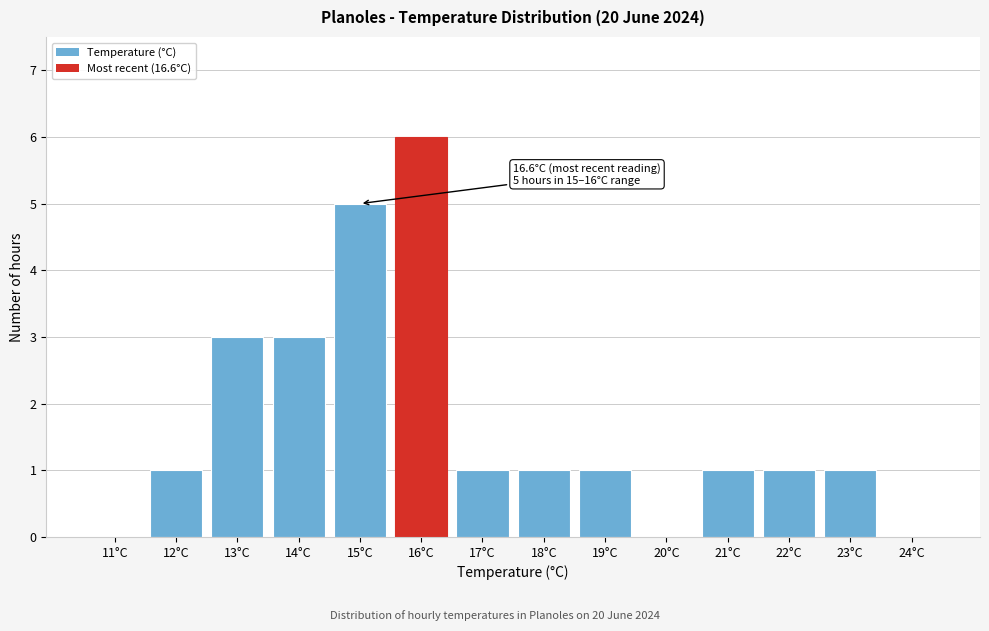

Reading left to right, extract all data points from this chart.

11°C=0	12°C=1	13°C=3	14°C=3	15°C=5	16°C=6	17°C=1	18°C=1	19°C=1	20°C=0	21°C=1	22°C=1	23°C=1	24°C=0